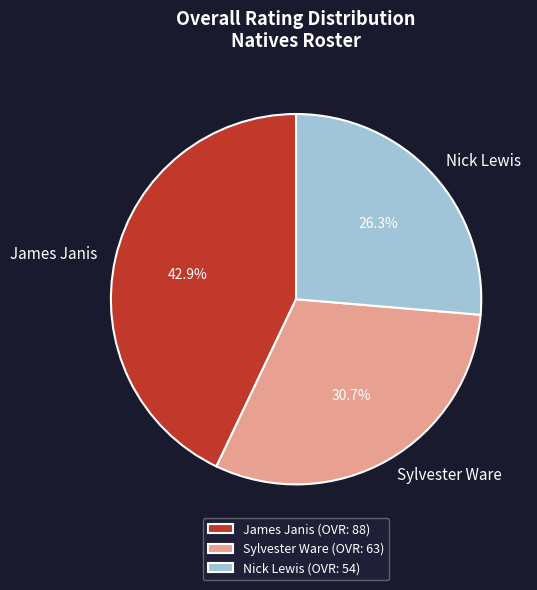

Is the sum of Nick Lewis and Sylvester Ware greater than half?

Yes